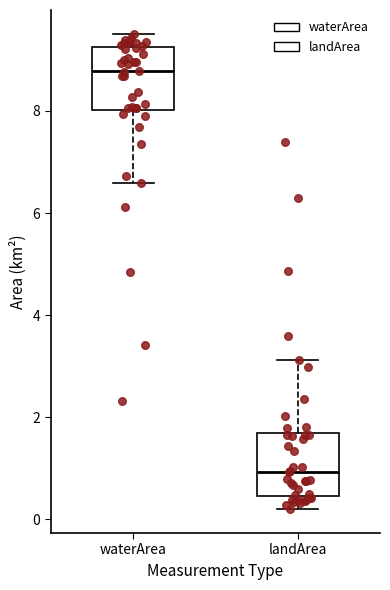

Where is the upper edge of the box for landArea on the y-axis? The values are not printed on the chart, so give them approximately, as read against the axis.

1.6